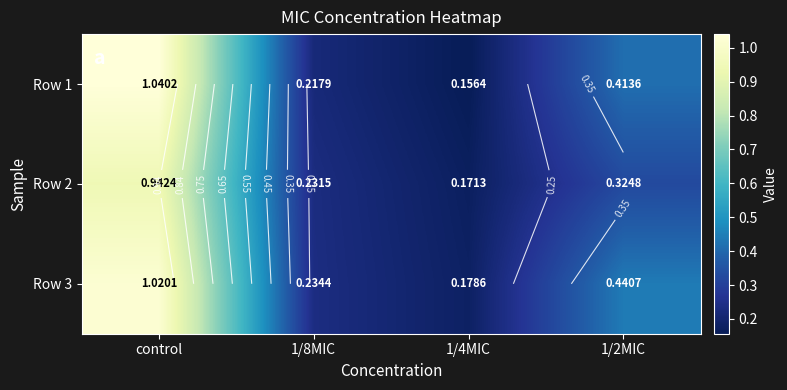

Which category has the lowest value in the Row 1 series?

1/4MIC